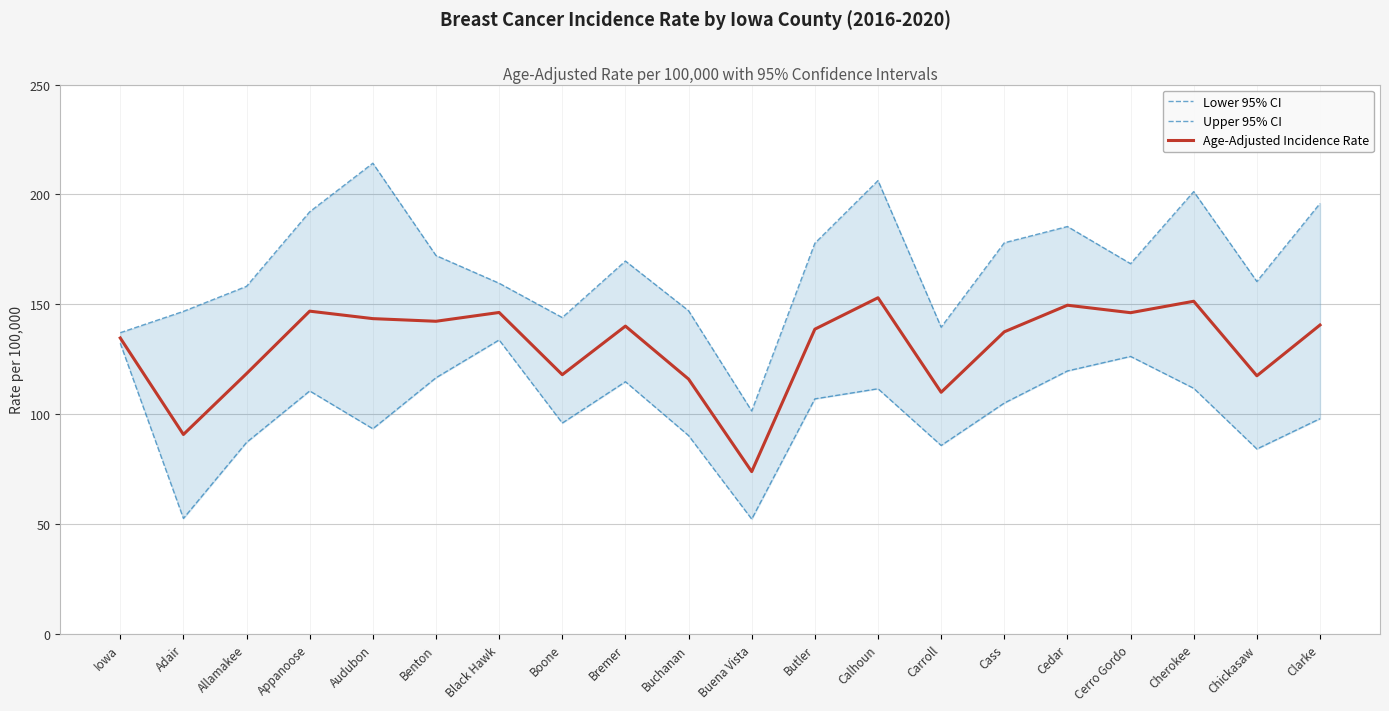

What is the sum of all Upper 95% CI values?

3355.7